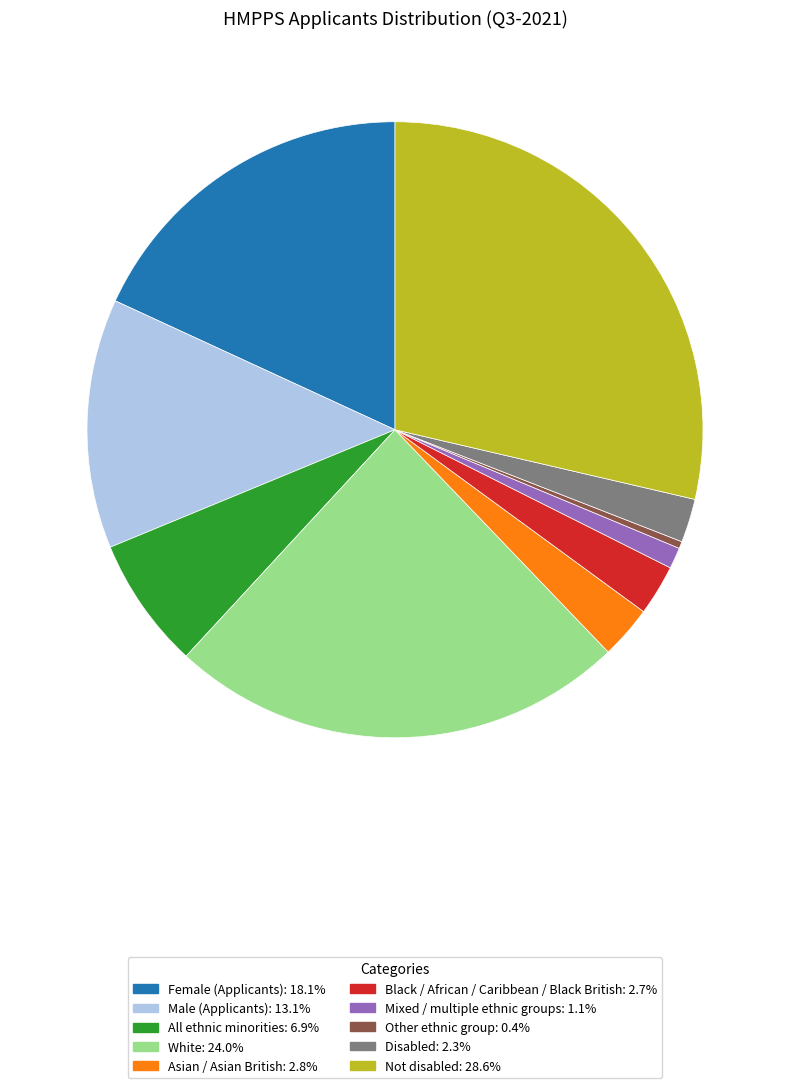

Which has a higher value, Male (Applicants) or White?

White